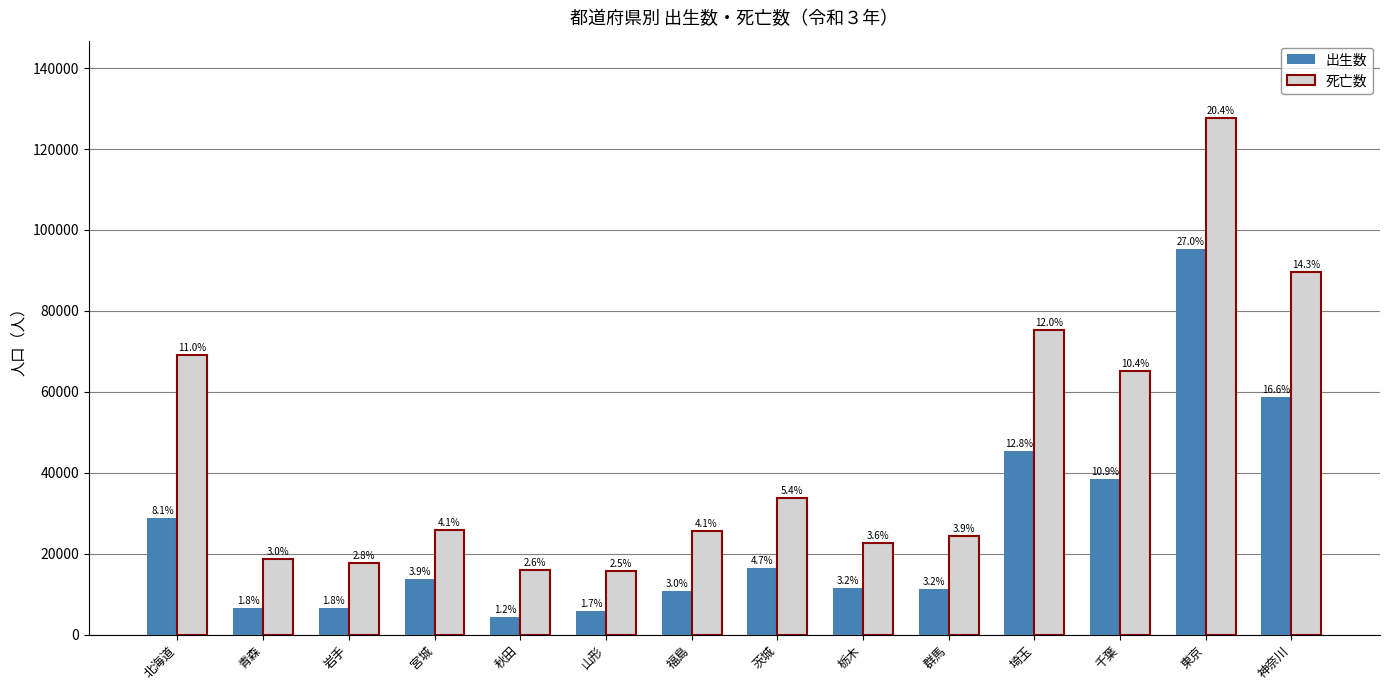

Reading right to left, what are all the values shown in this chart?

出生数: 神奈川=58836	東京=95404	千葉=38426	埼玉=45424	群馬=11236	栃木=11475	茨城=16502	福島=10649	山形=5898	秋田=4335	宮城=13761	岩手=6472	青森=6513	北海道=28762
死亡数: 神奈川=89701	東京=127649	千葉=65244	埼玉=75164	群馬=24304	栃木=22712	茨城=33814	福島=25559	山形=15753	秋田=16019	宮城=25897	岩手=17631	青森=18785	北海道=69023